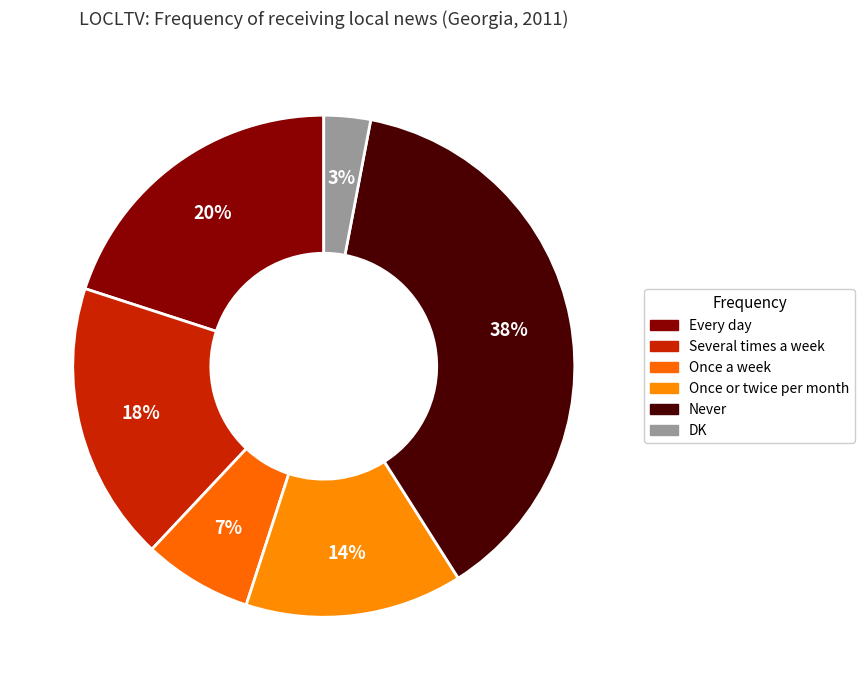

How many segments does this pie chart have?

6